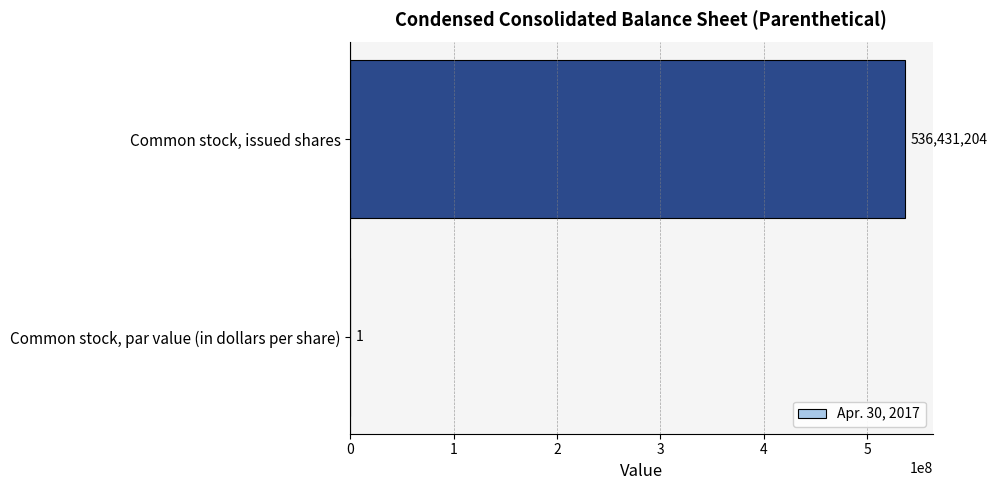

Are the bars grouped side by side (vs. stacked)?

No